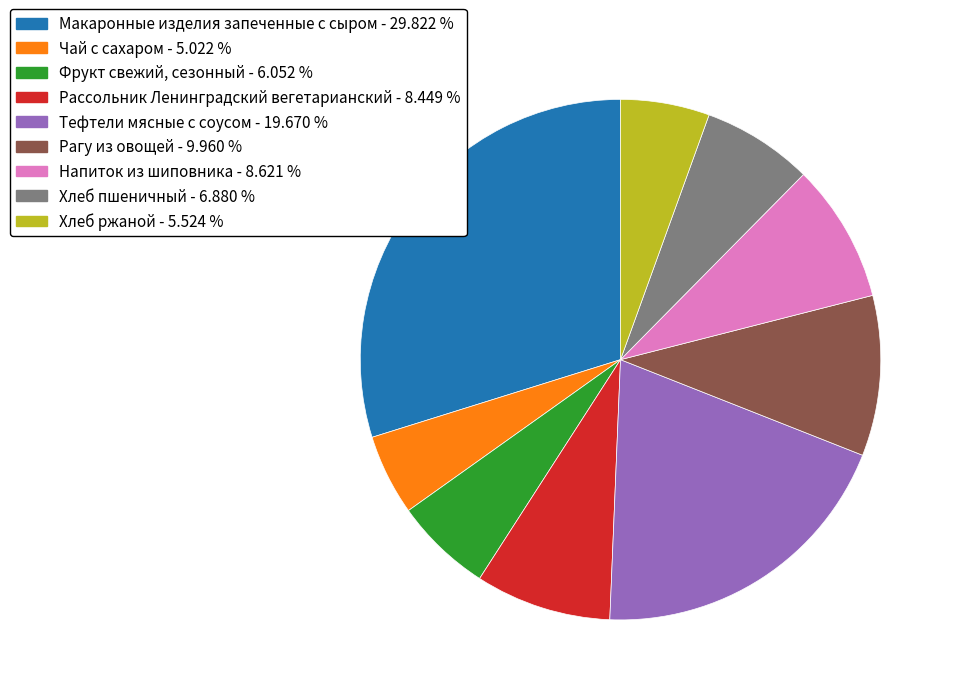

Count the number of slices in the pie.

9